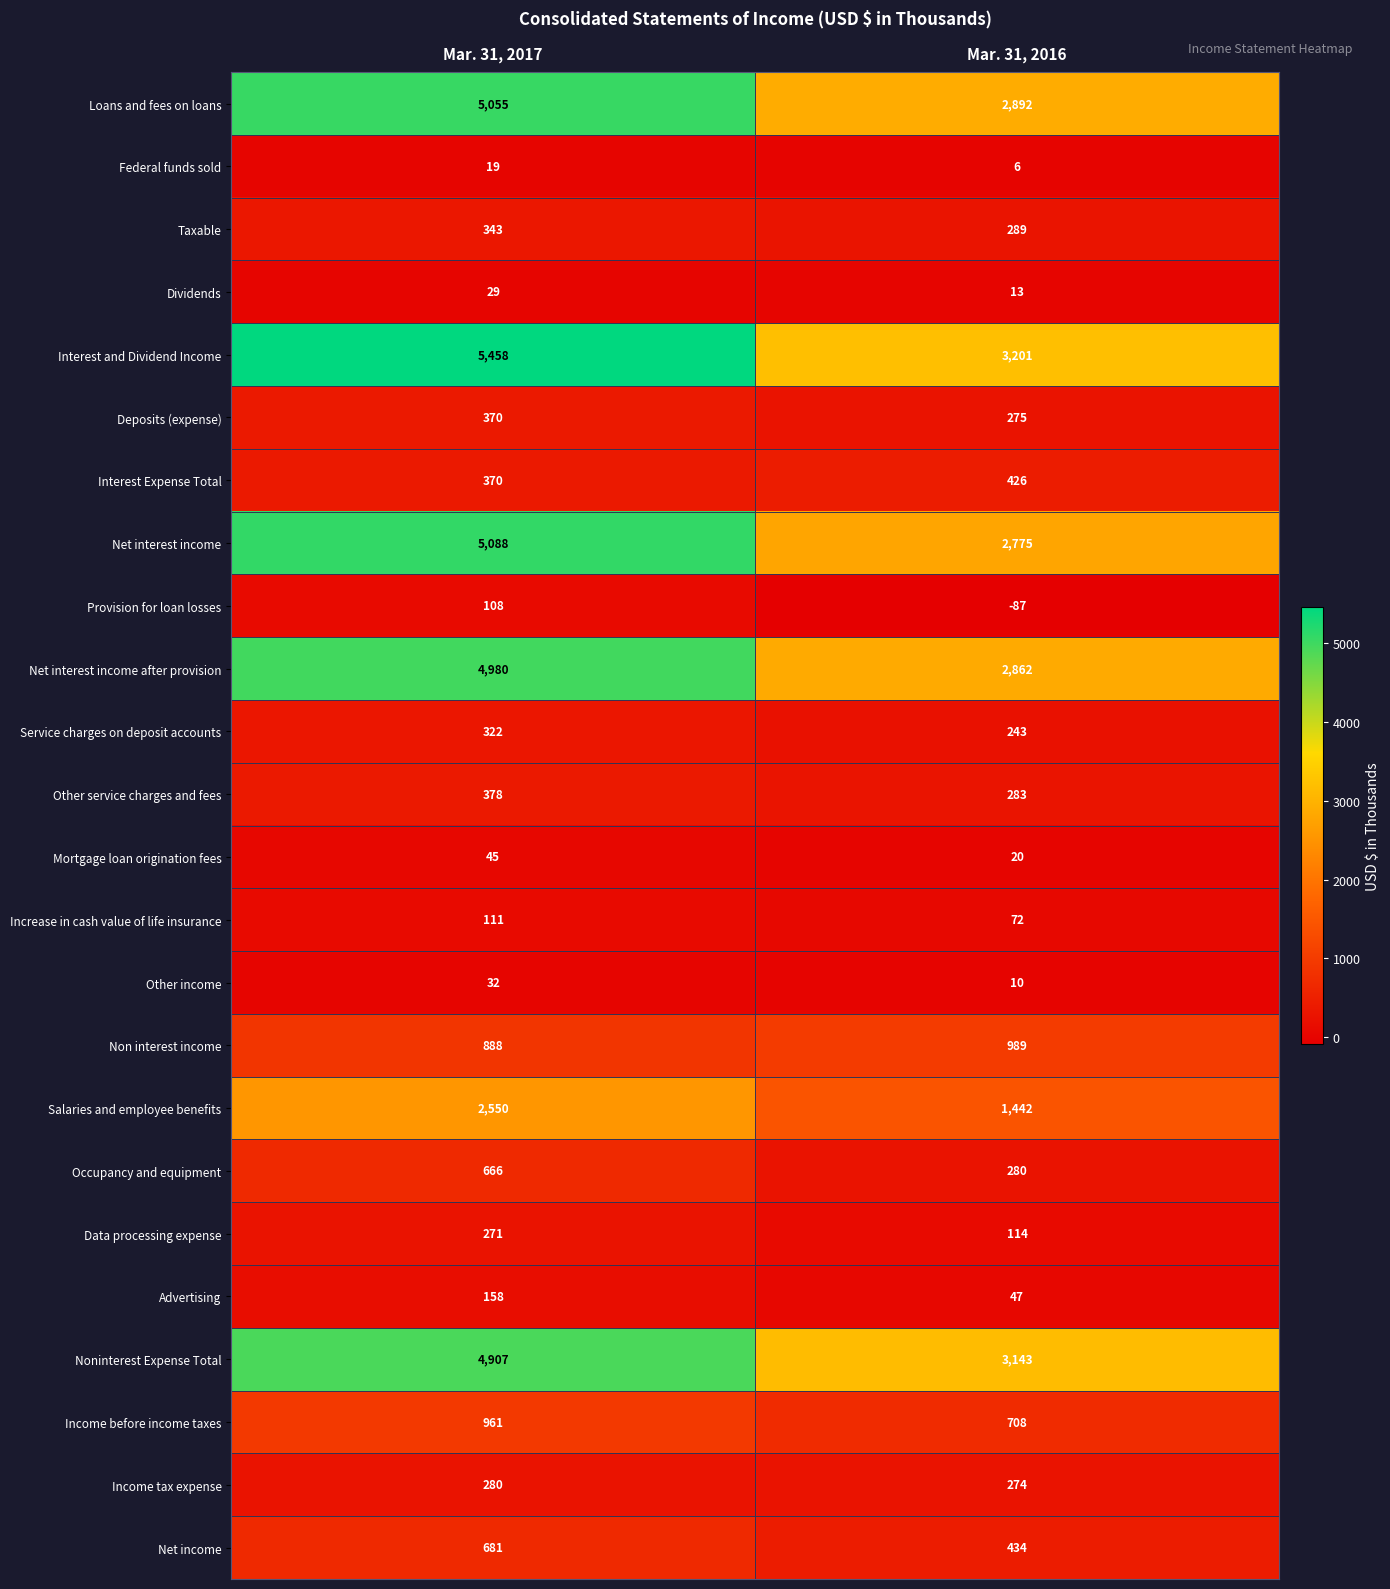

The Increase in cash value of life insurance series shows 30 at Mar. 31, 2016. True or false?

False